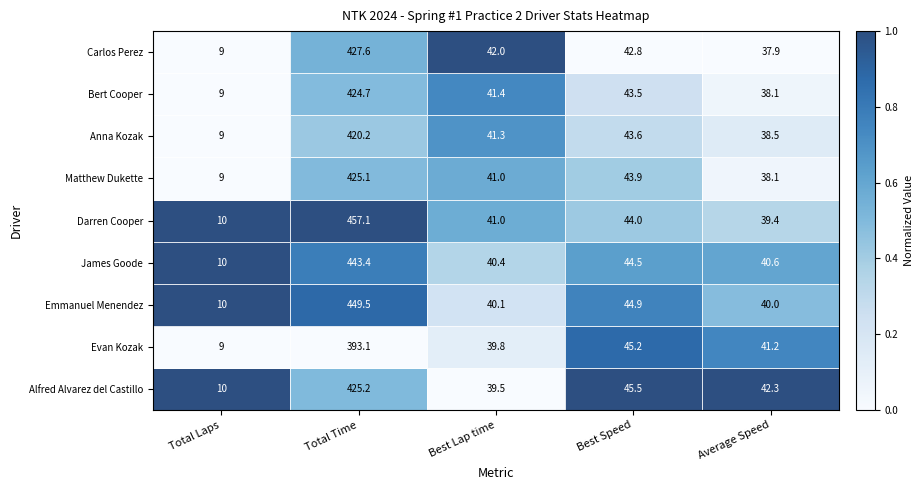

What is the difference between the maximum and minimum values in the Anna Kozak series?

411.2